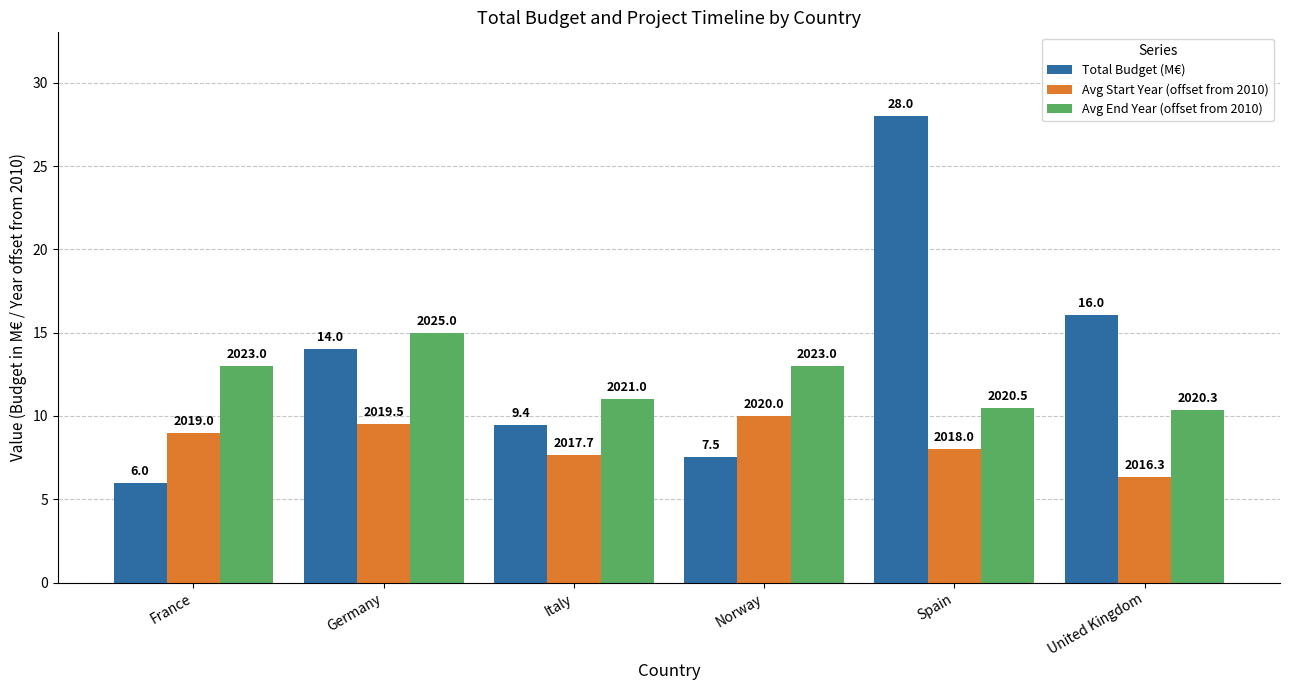

List the series in order of their overall mean, lowest first.

Avg Start Year (offset from 2010), Avg End Year (offset from 2010), Total Budget (M€)